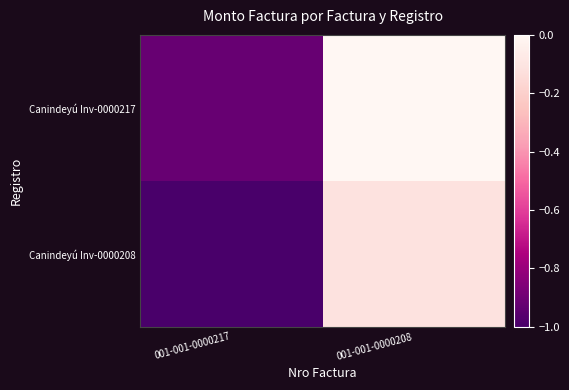

Which label corresponds to the smallest value in the chart?

001-001-0000217